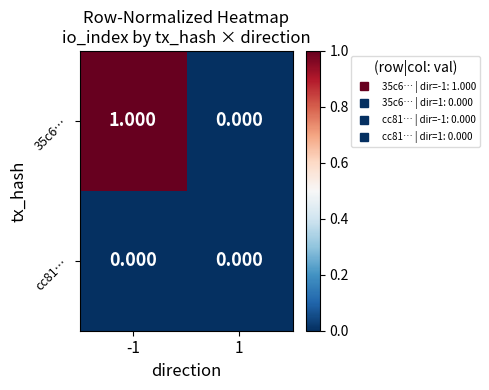

Is the value of 35c6… at -1 greater than the value of cc81… at -1?

Yes